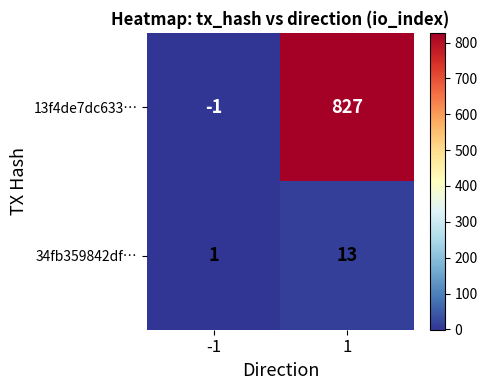

Which series changed the most between -1 and 1?

13f4de7dc633…